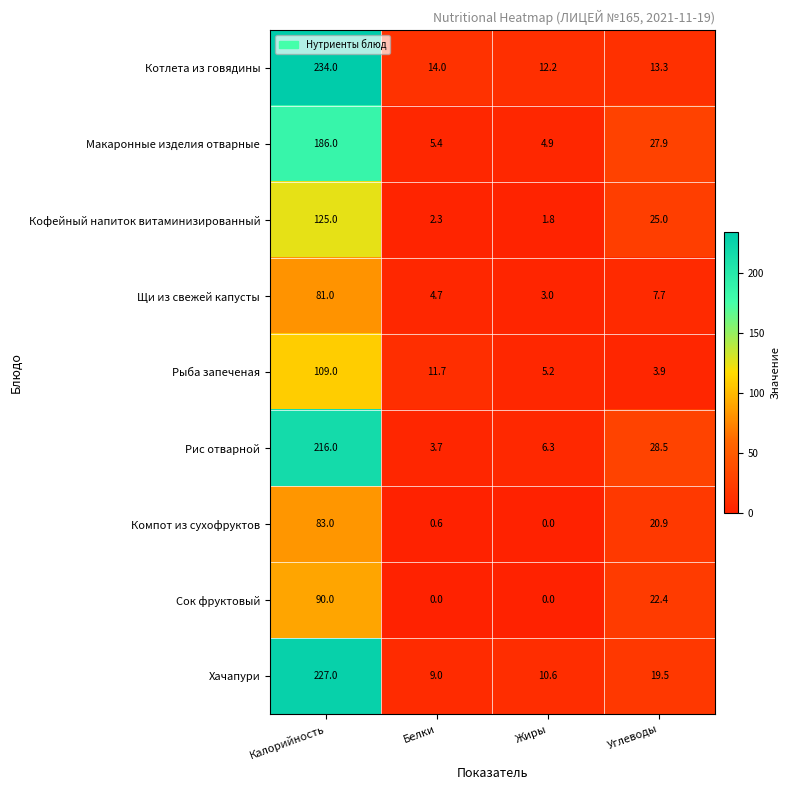

Which series changed the most between Калорийность and Белки?

Котлета из говядины